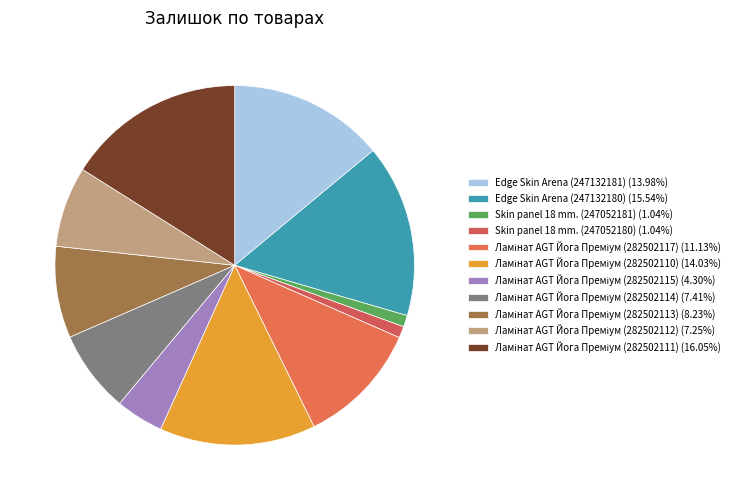

Is it true that Skin panel 18 mm. (247052180) is 11% of the pie?

False